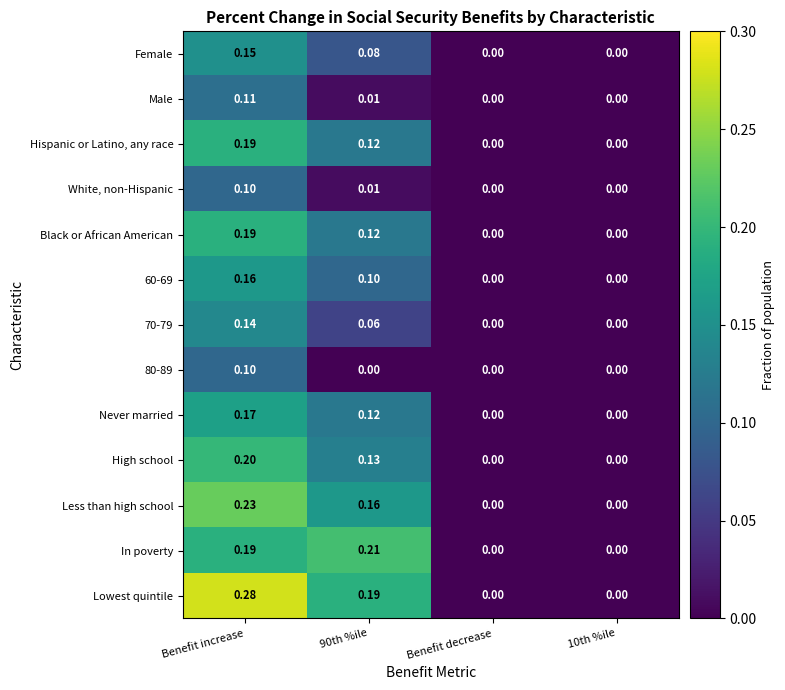

Which label corresponds to the largest value in the chart?

Benefit increase